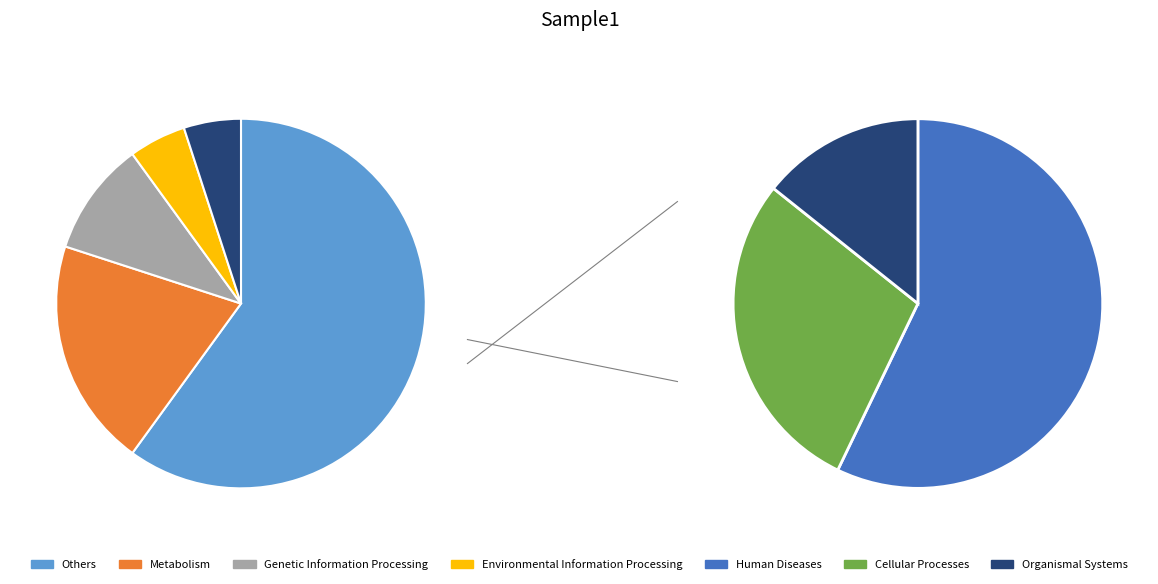

The 7630.25 slice represents 1% of the pie. True or false?

False